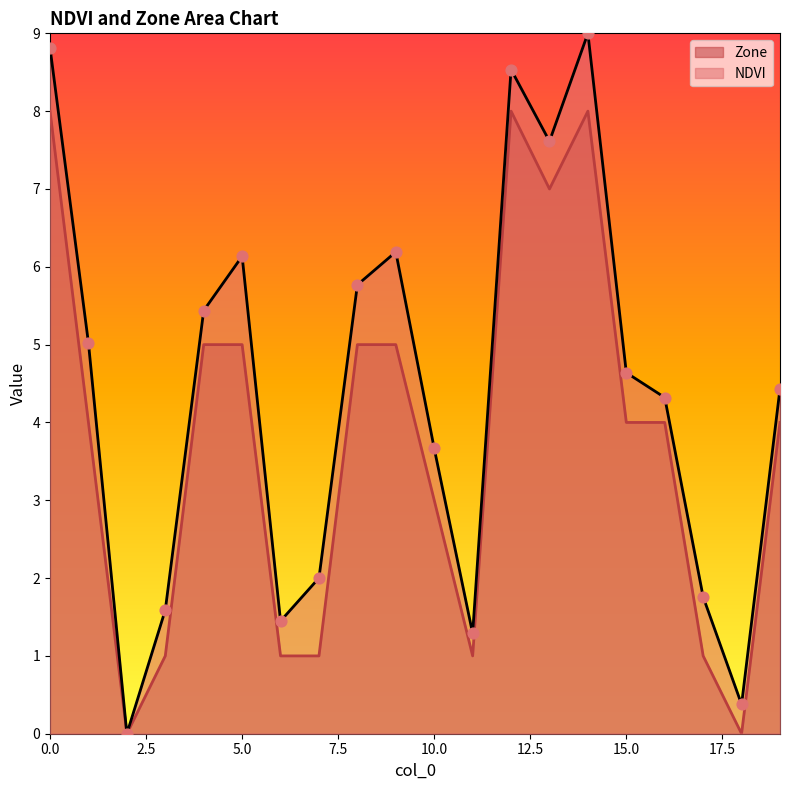

Which series has the widest spread of Y values?

NDVI